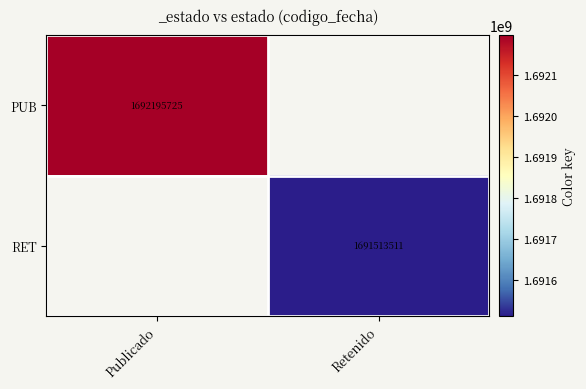

How many categories are shown in the chart?

2